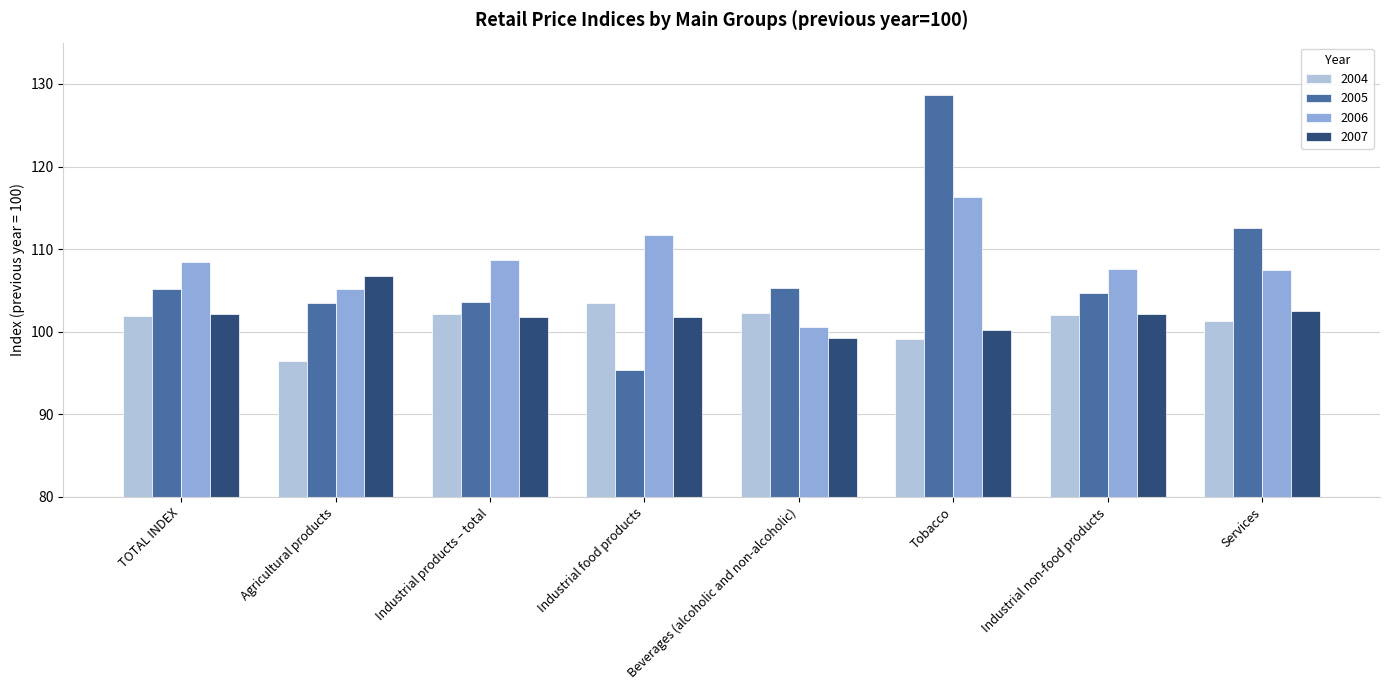

How many bars are there in each group?

4